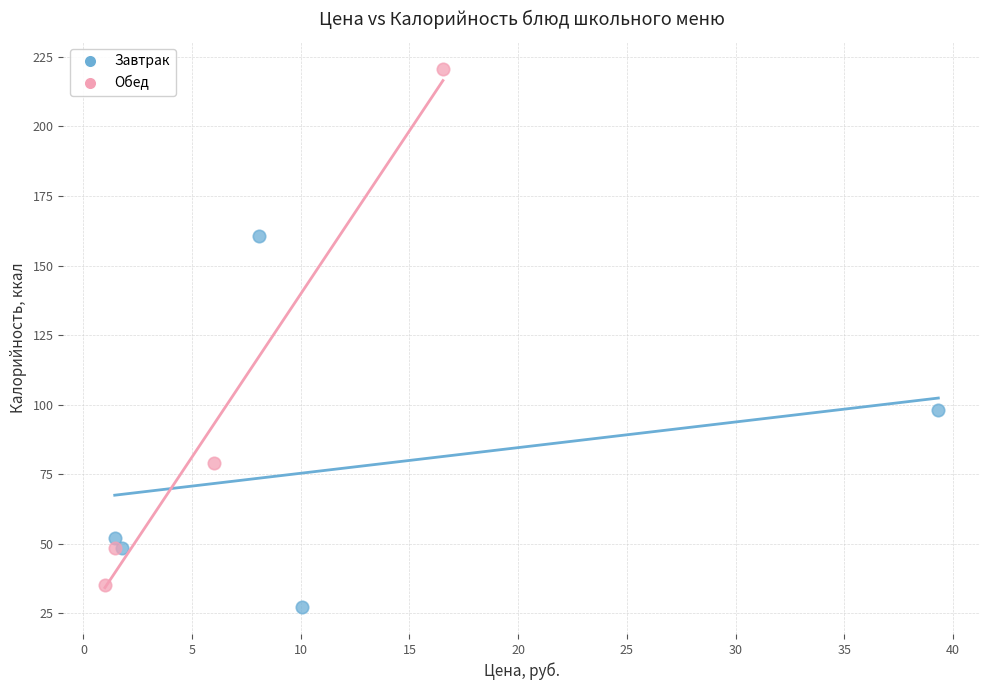

What are all the series names shown in the legend?

Завтрак, Обед